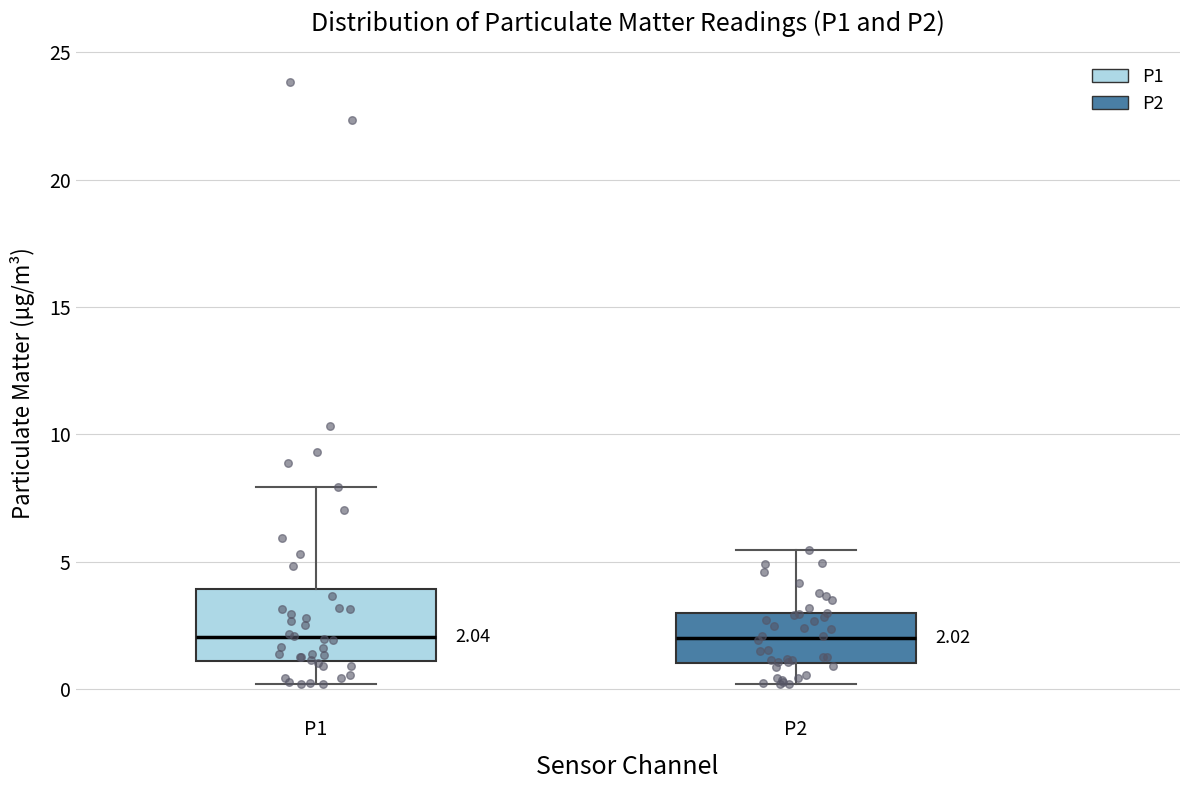

Comparing the boxes themselves (not the whiskers), which one is the tallest?

P1